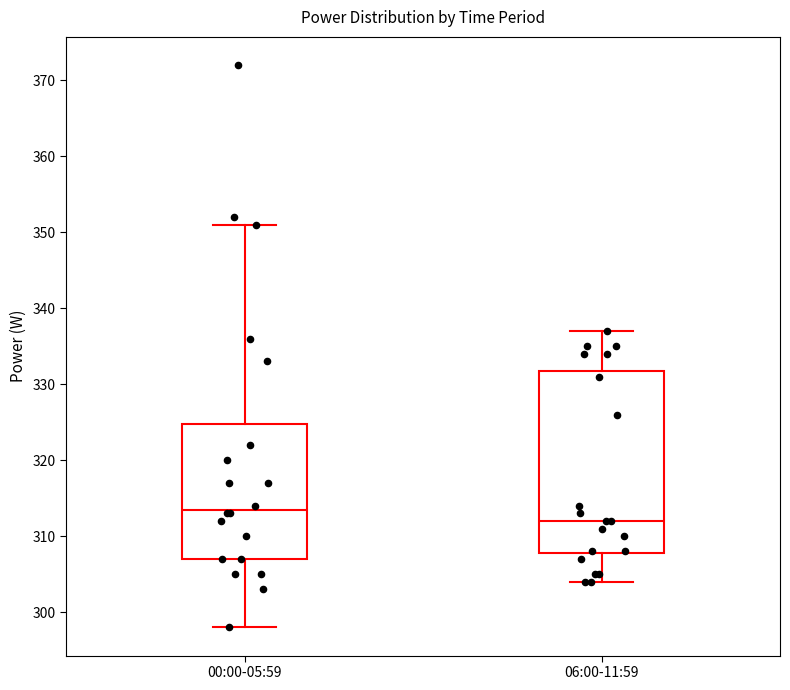

Comparing the boxes themselves (not the whiskers), which one is the tallest?

06:00-11:59